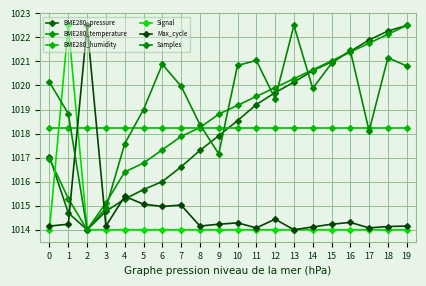

What is the difference between the second highest and minimum values in the Max_cycle series?

1.4